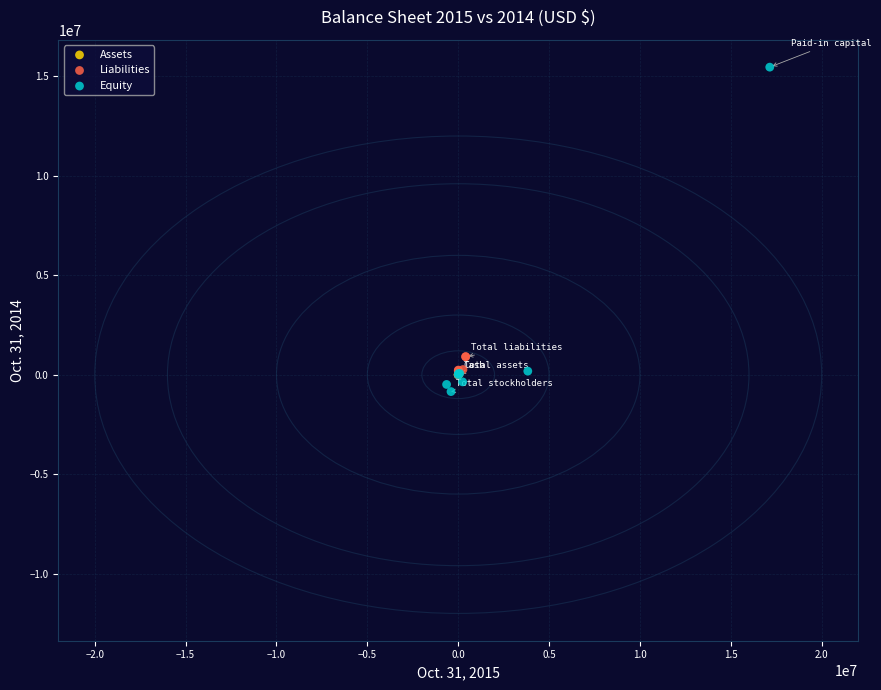

Which series has the largest Y range (max minus min)?

Equity